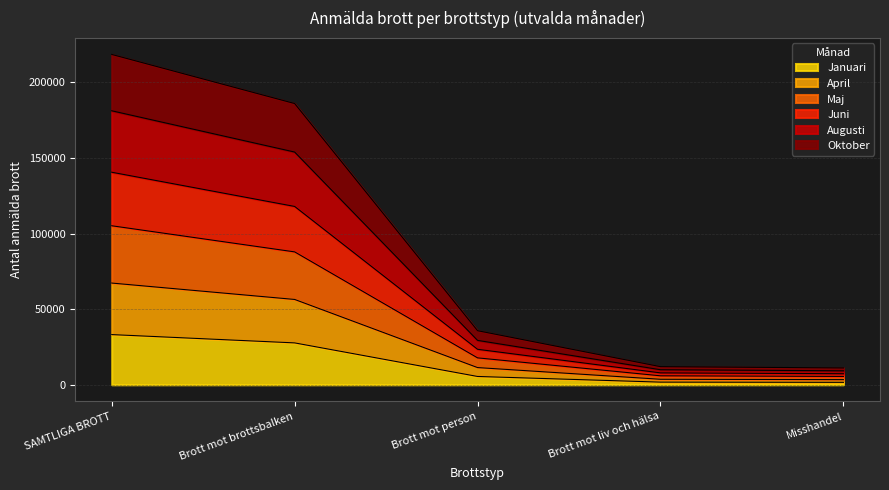

What is the highest value of the Januari series?

33205